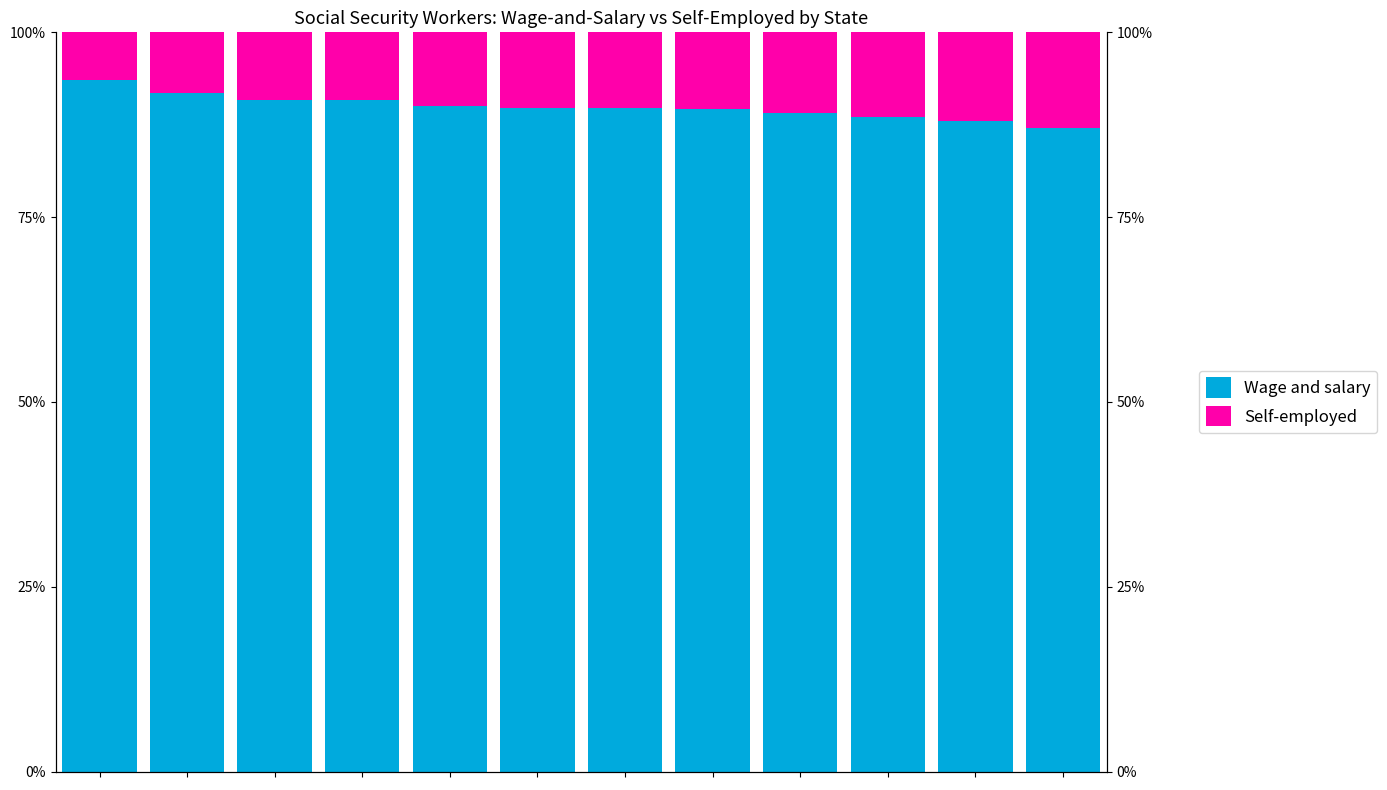

Reading right to left, what are all the values shown in this chart?

Wage and salary: 87.1	88.1	88.6	89.0	89.6	89.7	89.8	90.0	90.8	90.8	91.8	93.6
Self-employed: 12.9	11.9	11.4	11.0	10.4	10.3	10.2	10.0	9.2	9.2	8.2	6.4